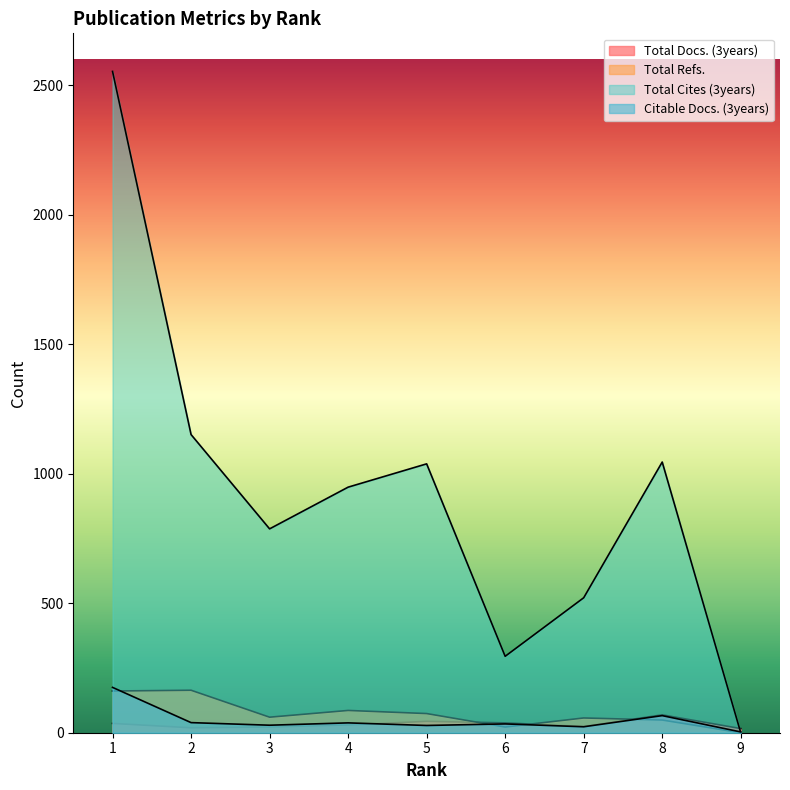

At which label does Total Cites (3years) reach its minimum?

9